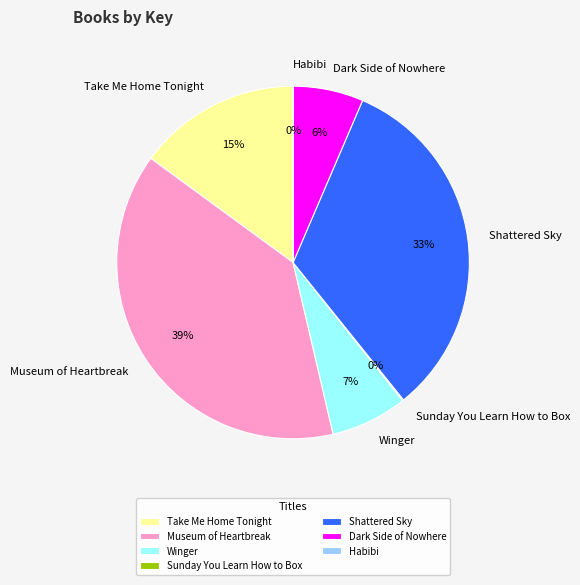

Between Shattered Sky and Winger, which is larger?

Shattered Sky